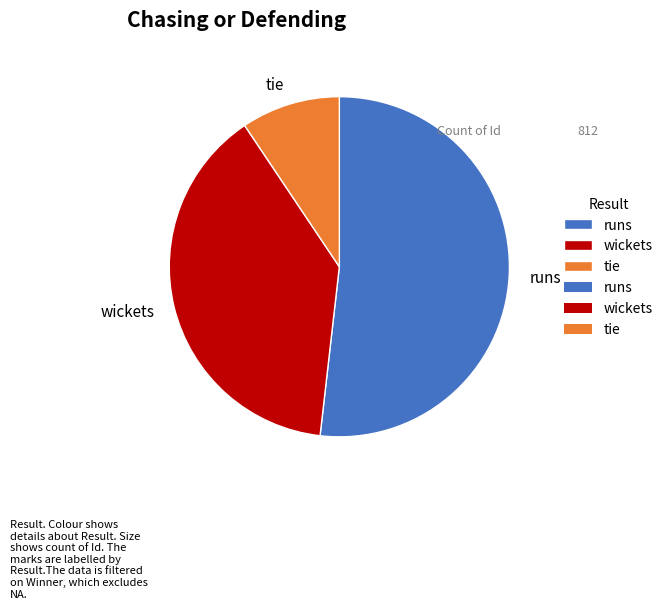

What is the largest slice in the pie chart?

runs